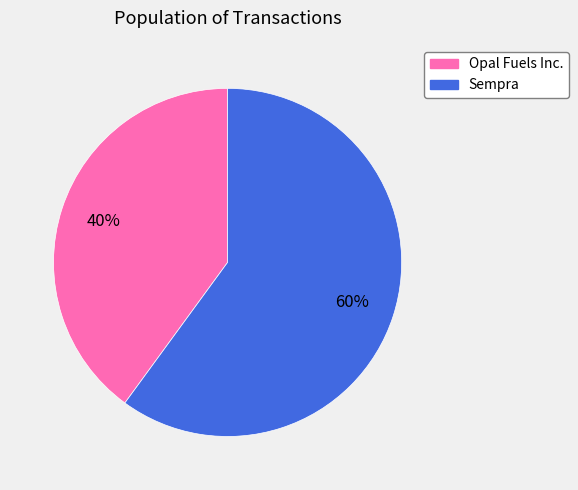

To the nearest percent, what is the average slice percentage?

50%